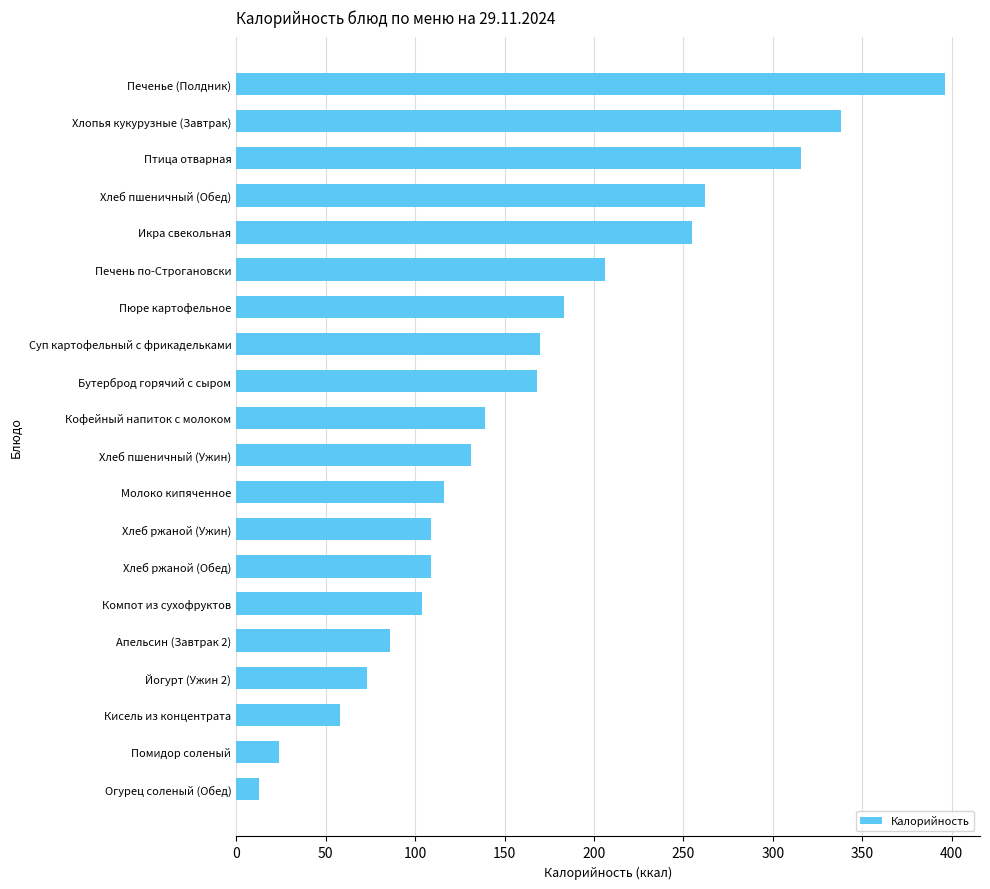

Which has a higher value, Печенье (Полдник) or Апельсин (Завтрак 2)?

Печенье (Полдник)